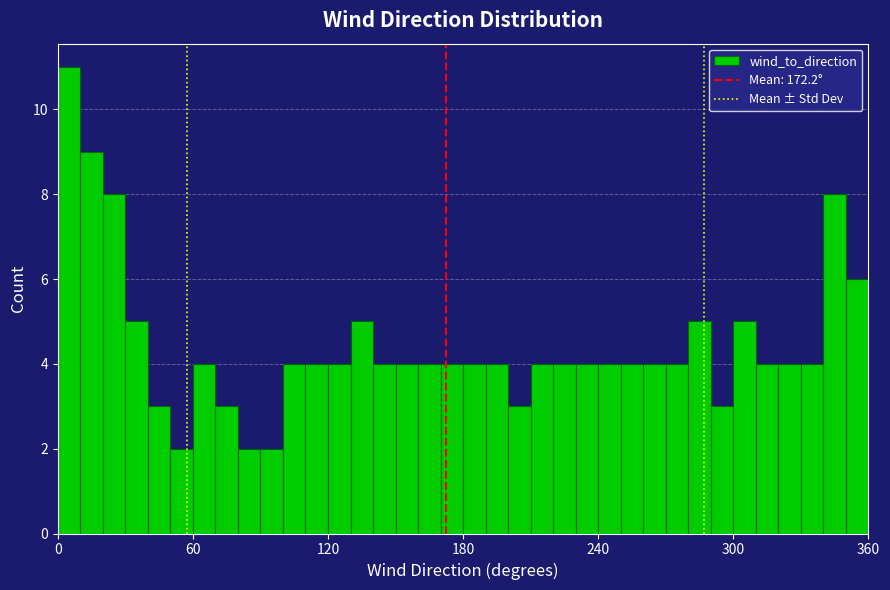

Read against the x-axis, roughly where is the centre of the tallest bar?

10